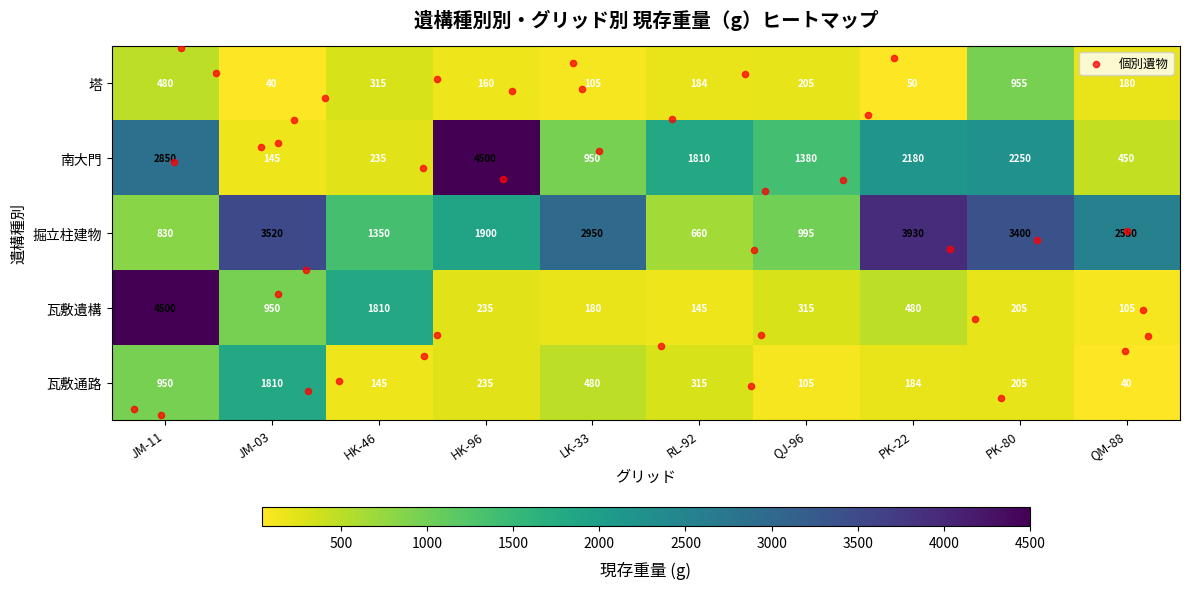

How many data points does each series have?

10